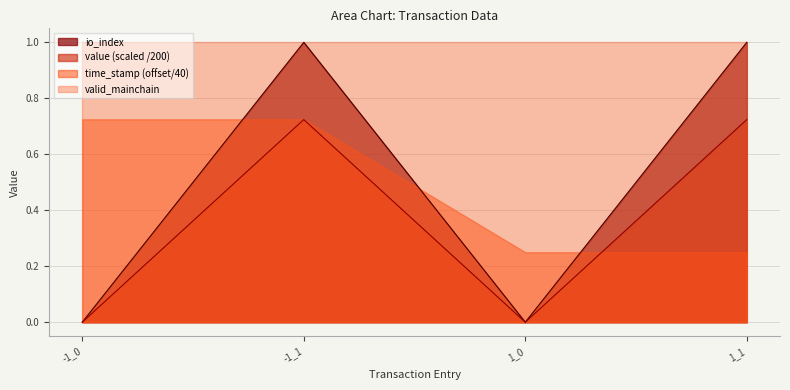

Rank the categories by value value from lowest to highest.

-1_0, 1_0, -1_1, 1_1